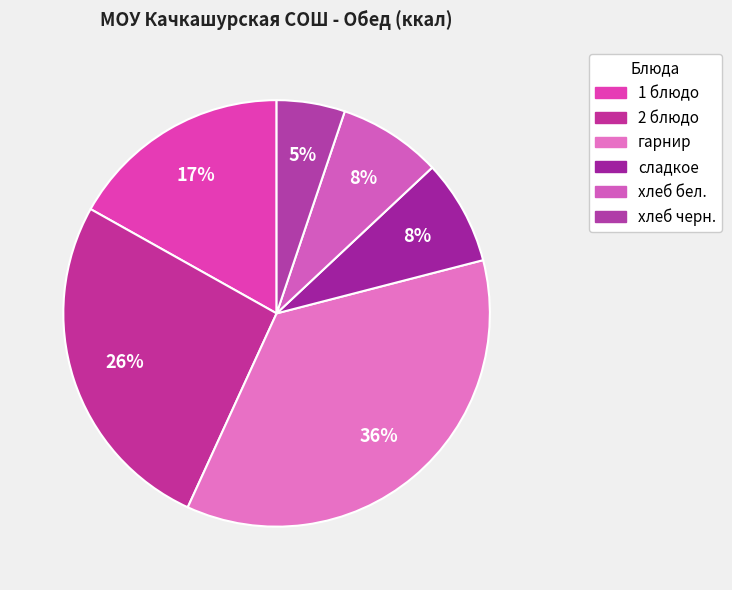

Rank the categories by value from lowest to highest.

хлеб черн., хлеб бел., сладкое, 1 блюдо, 2 блюдо, гарнир